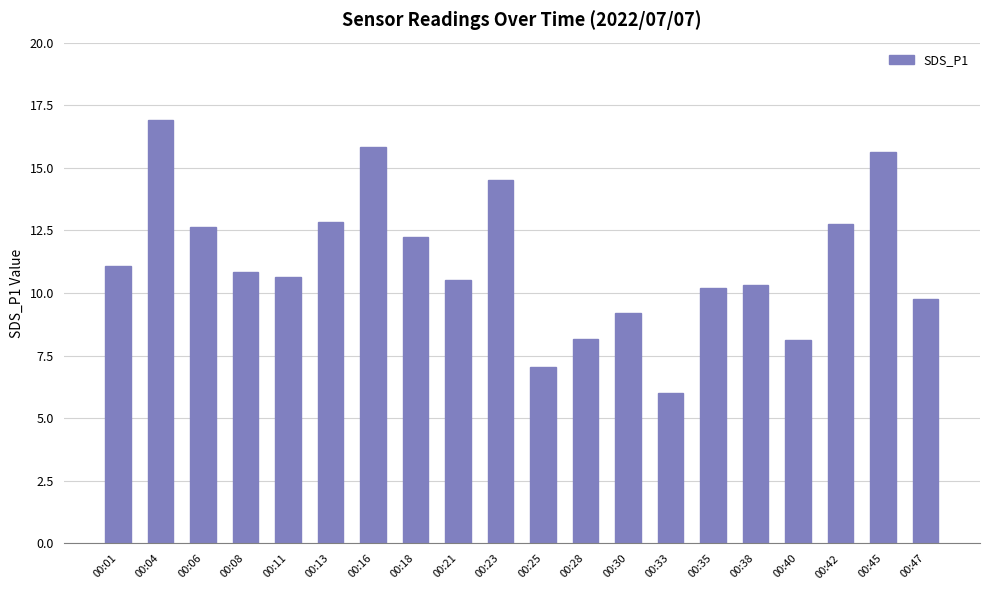

Count the number of values greater than 10.

14